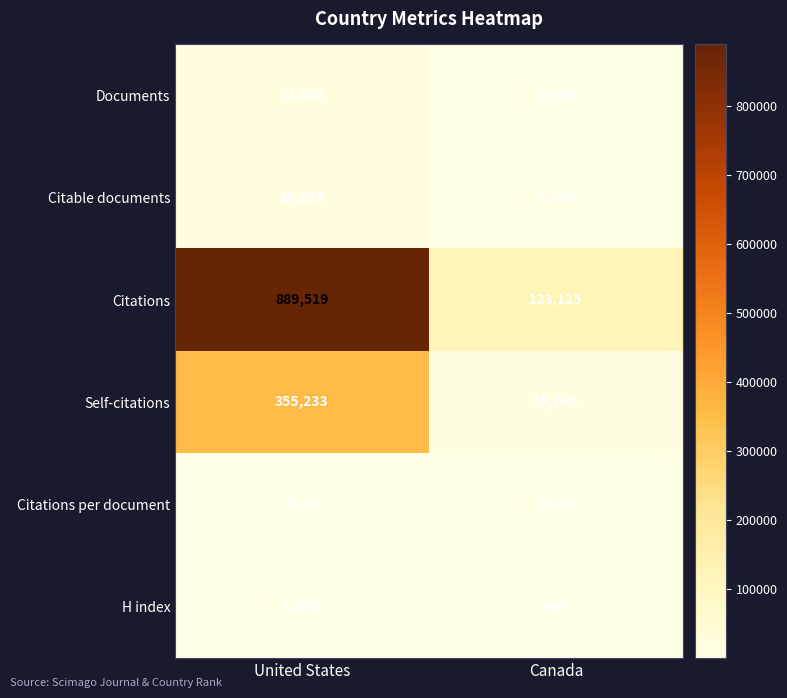

At how many categories does at least one series exceed 296779?

1